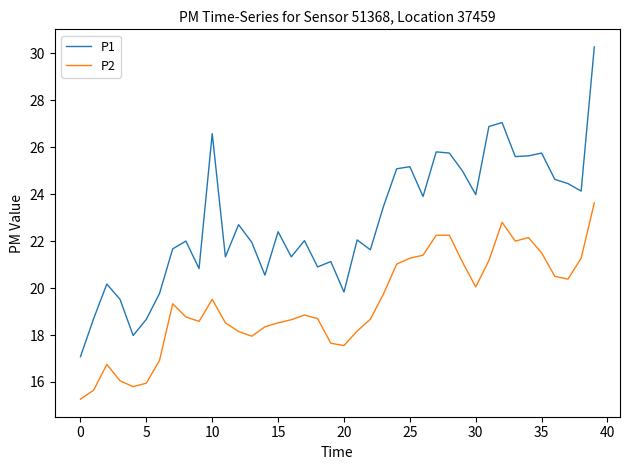

What is the highest value of the P1 series?

30.3